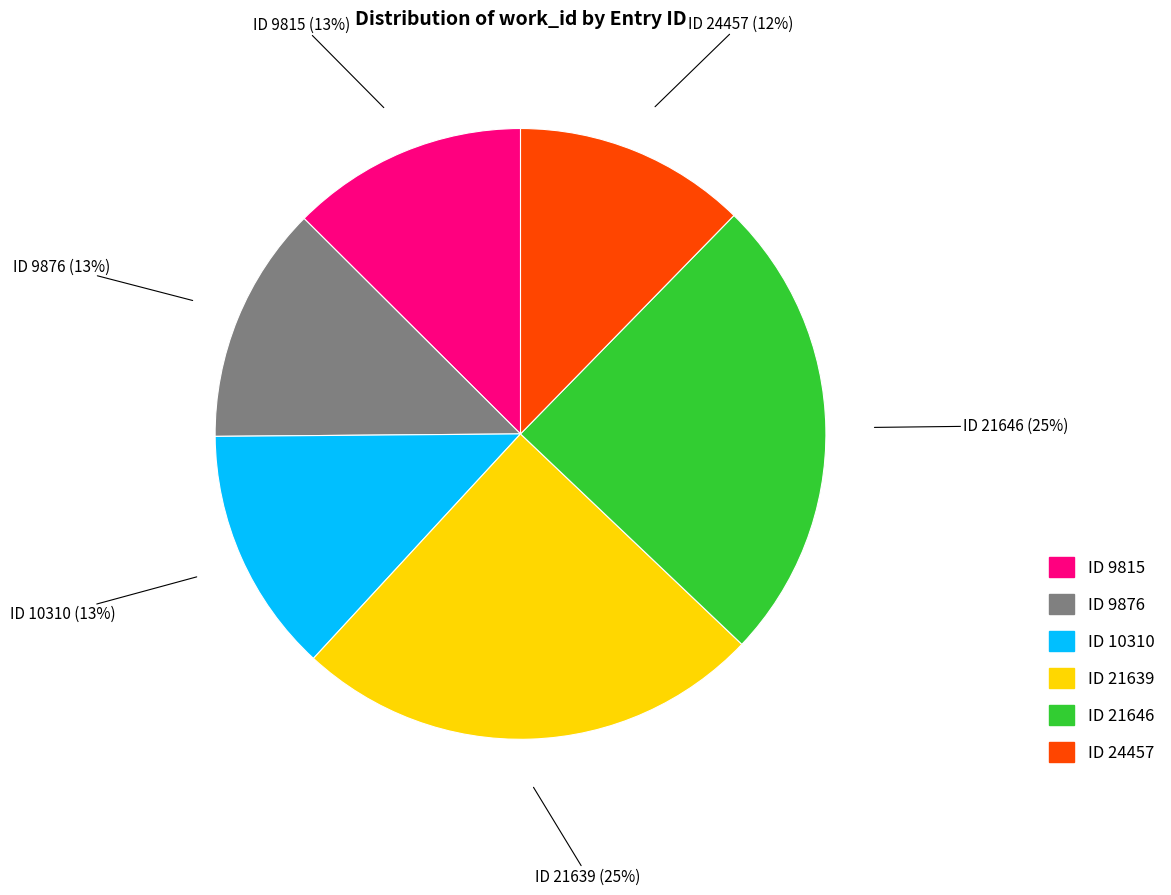

To the nearest percent, what is the average slice percentage?

17%